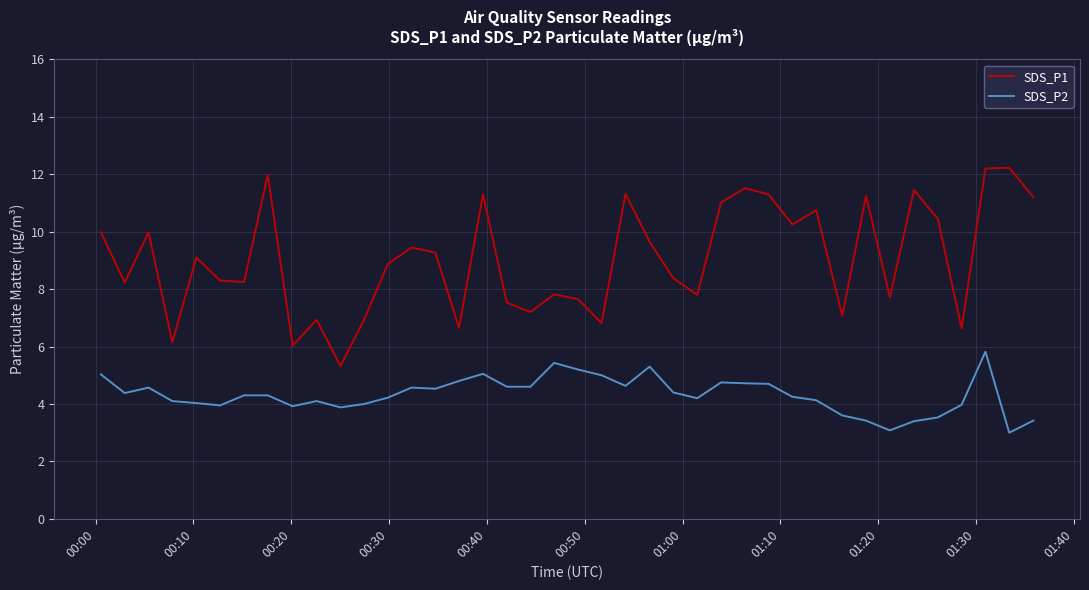

Rank the series by their maximum value, from lowest to highest.

SDS_P2, SDS_P1